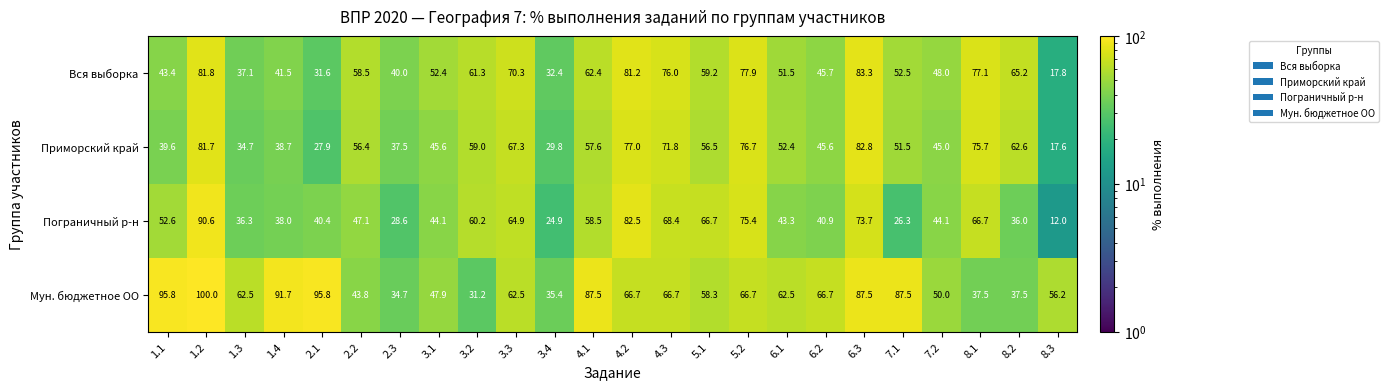

List the series in order of their peak value, lowest first.

Приморский край, Вся выборка, Пограничный р-н, Мун. бюджетное ОО